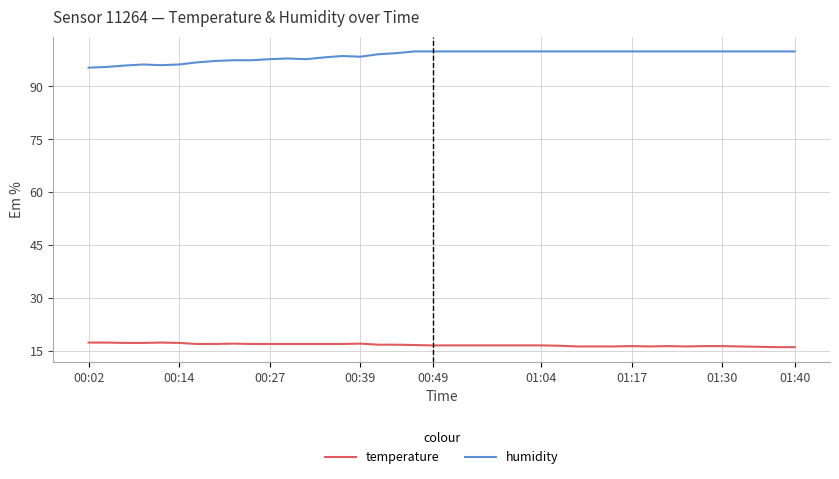

What is the maximum value for humidity?

99.9